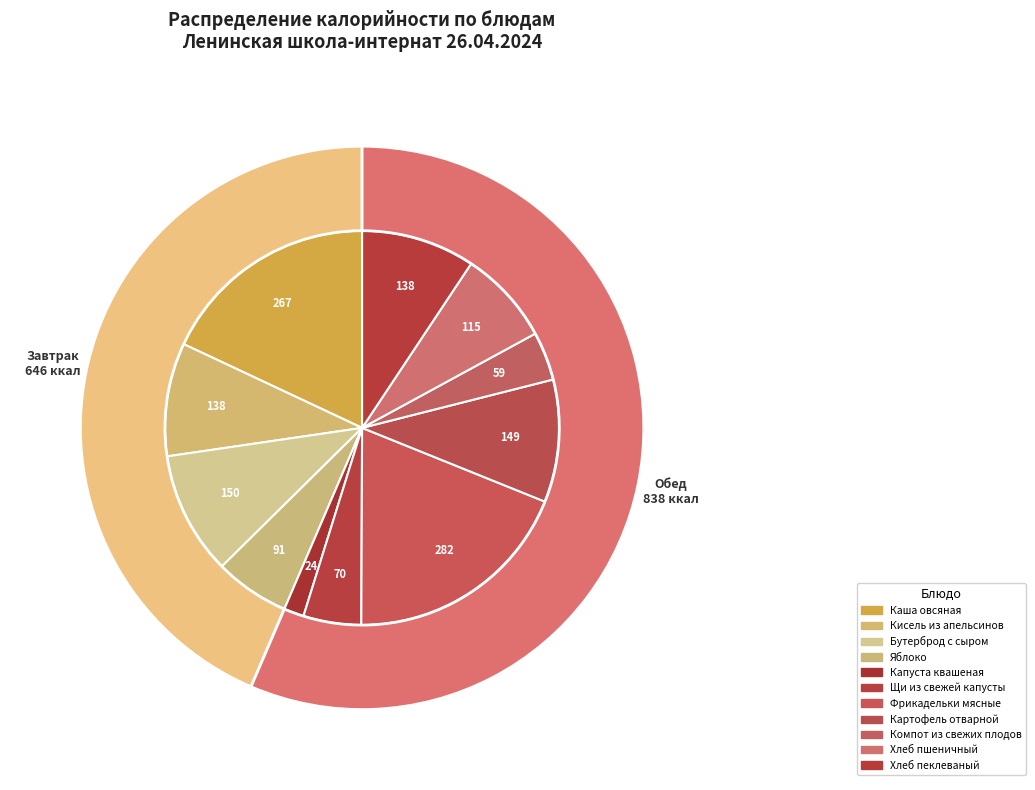

Is it true that Яблоко is 6% of the pie?

True